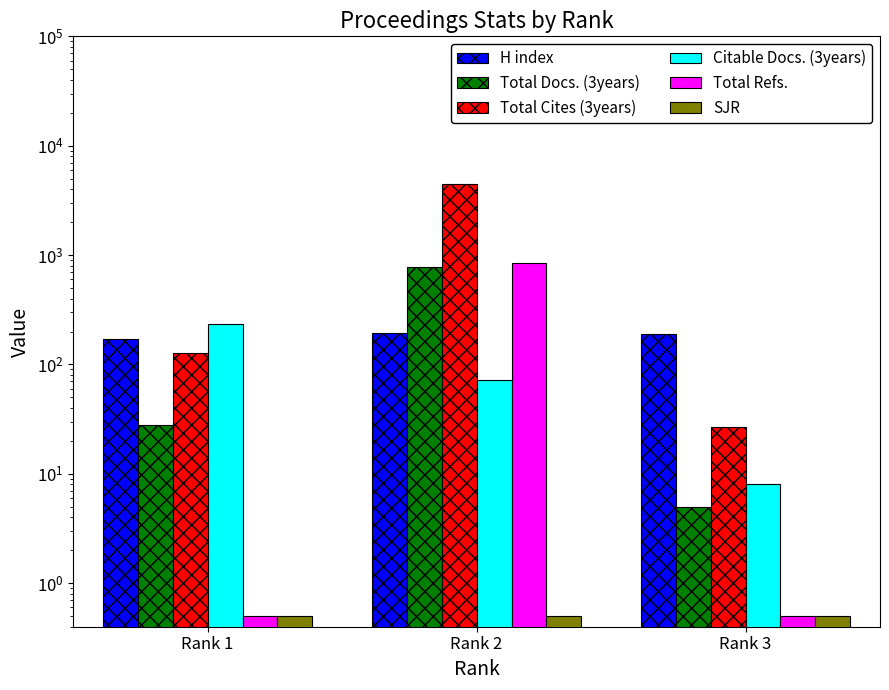

The value of Citable Docs. (3years) at Rank 1 is 372.0. True or false?

False